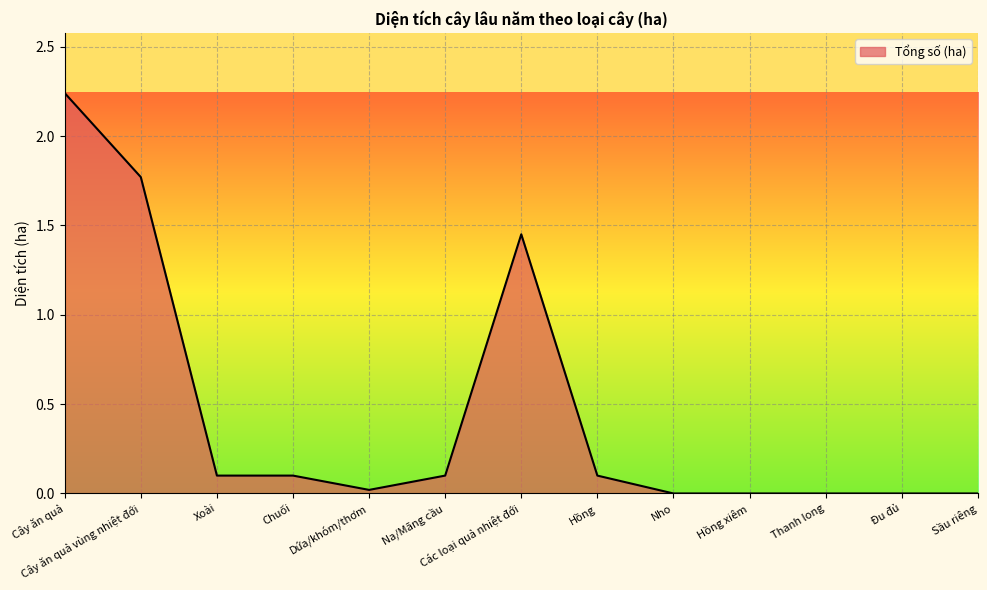

The value at Sầu riêng is 0.0. True or false?

True